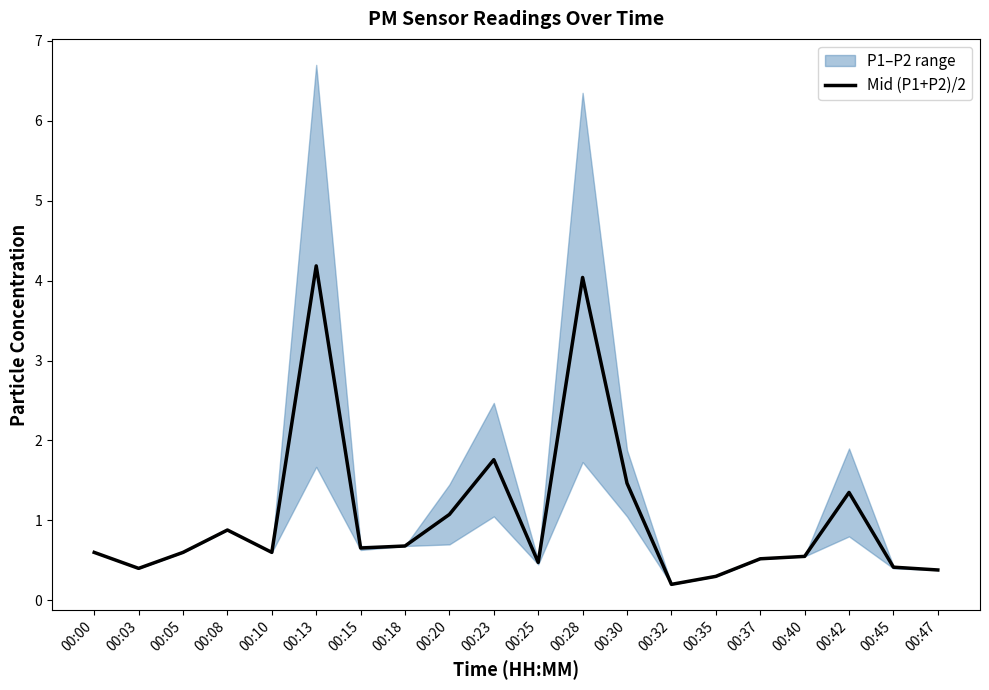

What is the average value?

1.1